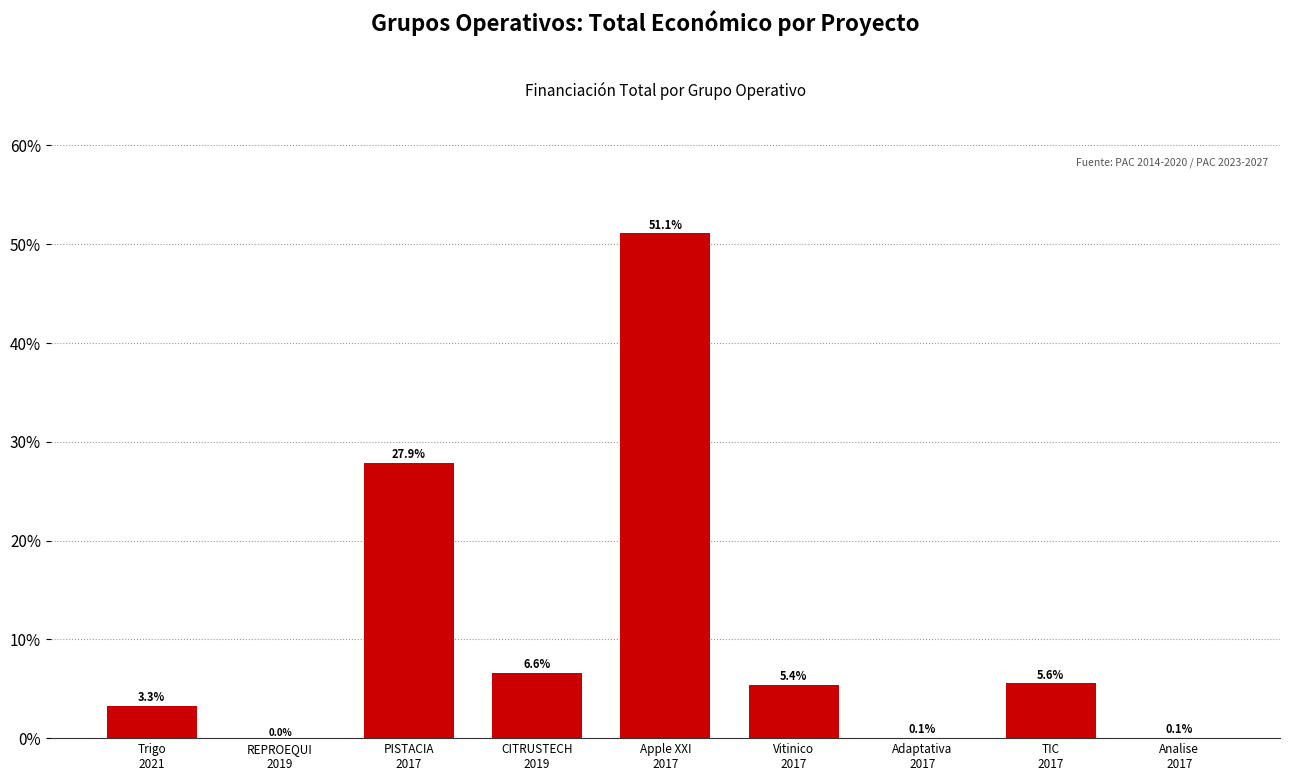

What is the greatest value displayed?

51.1